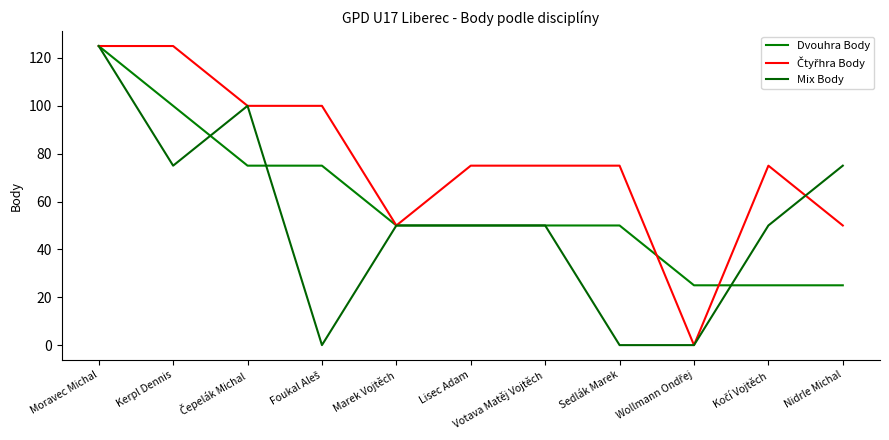

Which has a higher value, Marek Vojtěch or Moravec Michal?

Moravec Michal